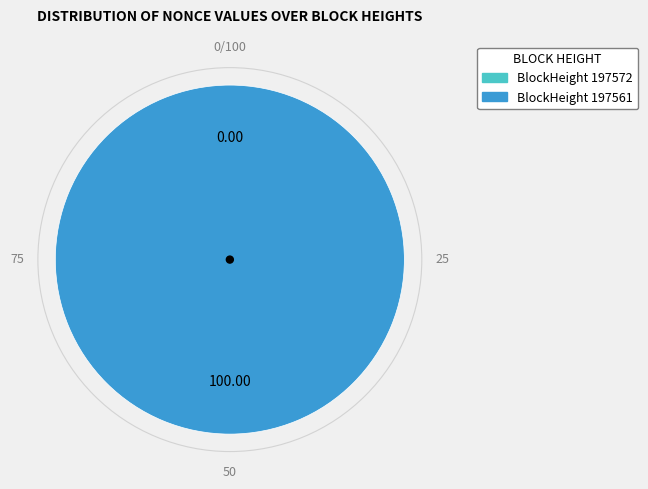

Does 197572 represent more than half of the total?

No